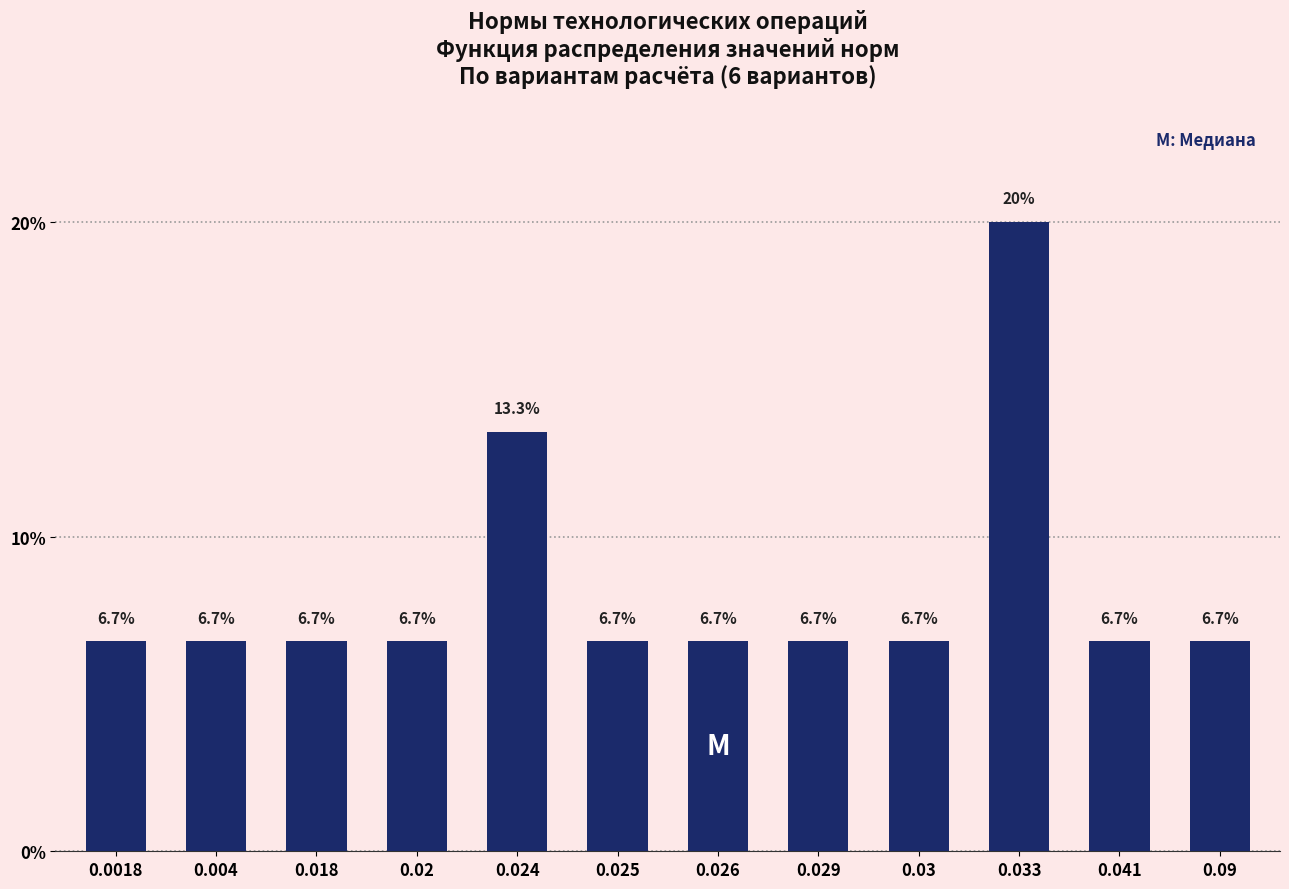

Reading left to right, list all the values displayed in this chart.

6.7	6.7	6.7	6.7	13.3	6.7	6.7	6.7	6.7	20.0	6.7	6.7